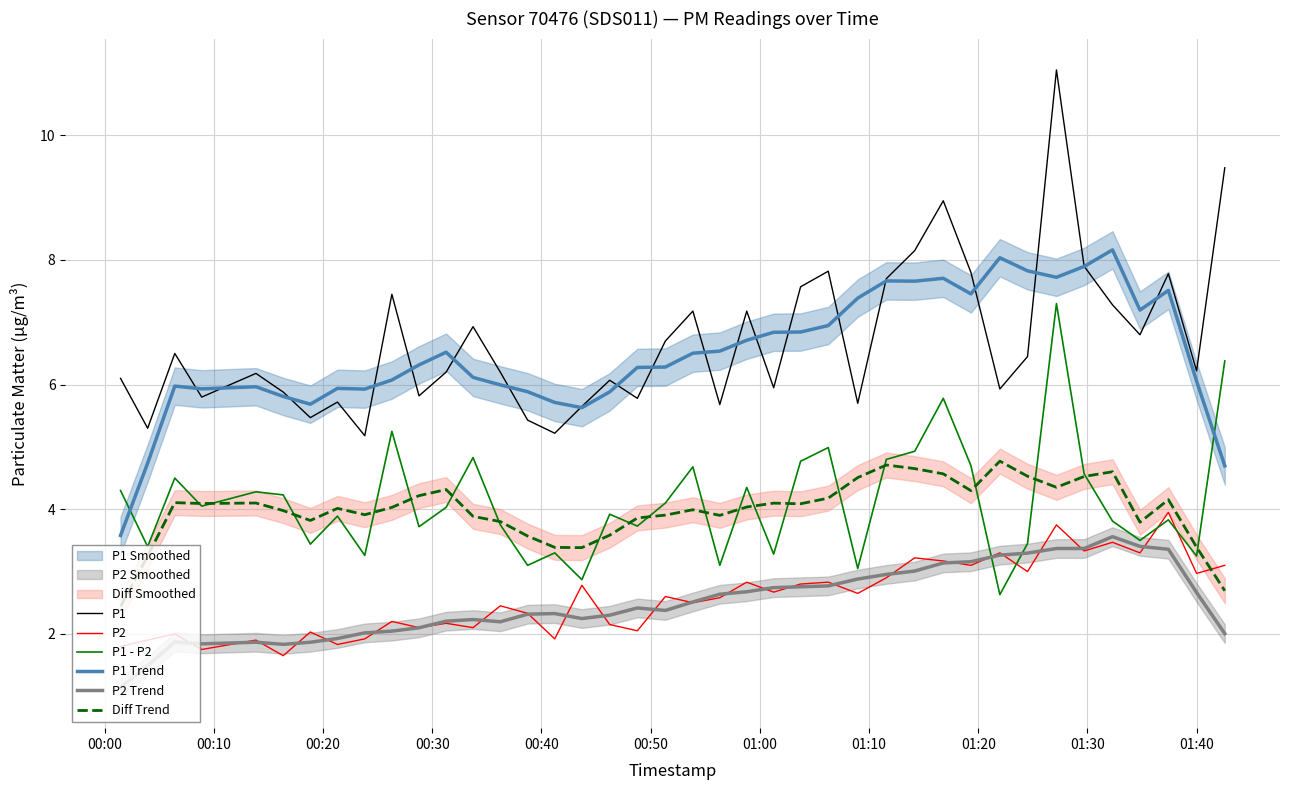

Which series ends up on top after the final intersection of P2 Trend and P1 - P2?

P1 - P2